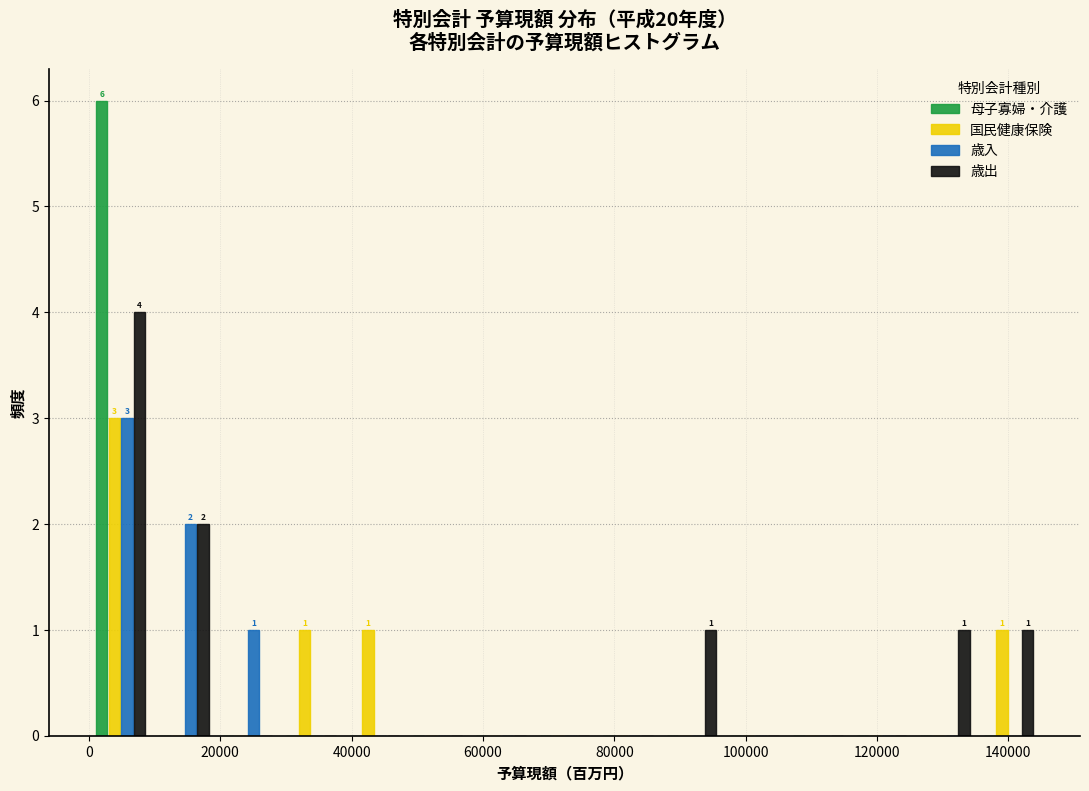

In the 歳出 series, which range on the x-axis has the tallest bar?

0 to 10000